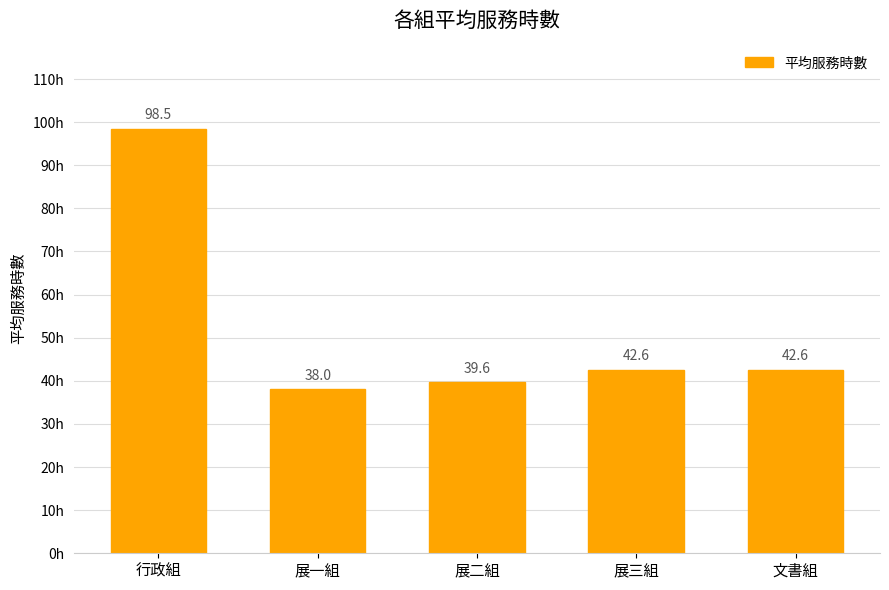

Between 展二組 and 行政組, which is larger?

行政組